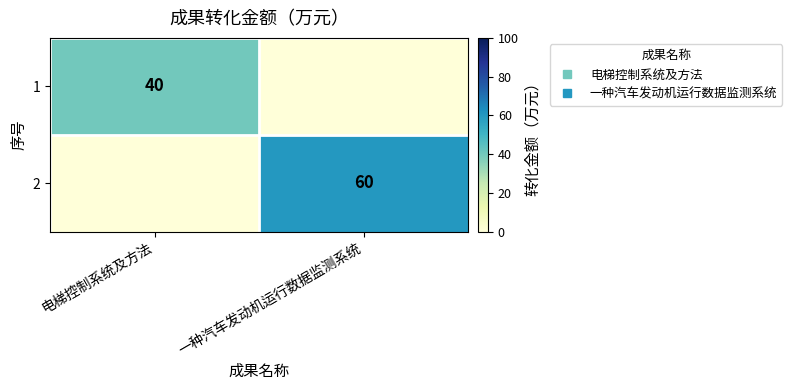

What is the average value of the 1 series?

20